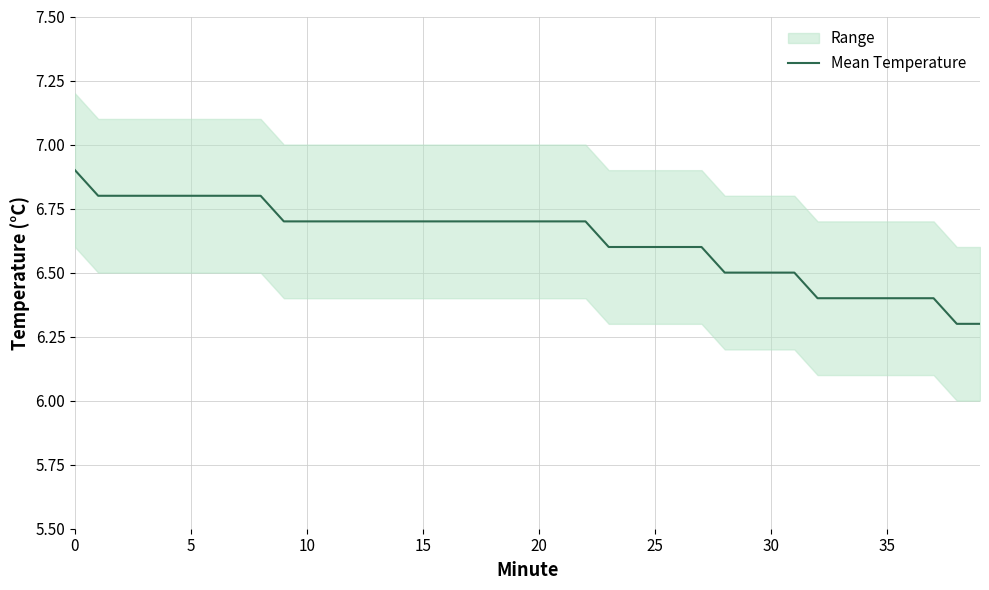

What is the greatest value displayed?

6.9